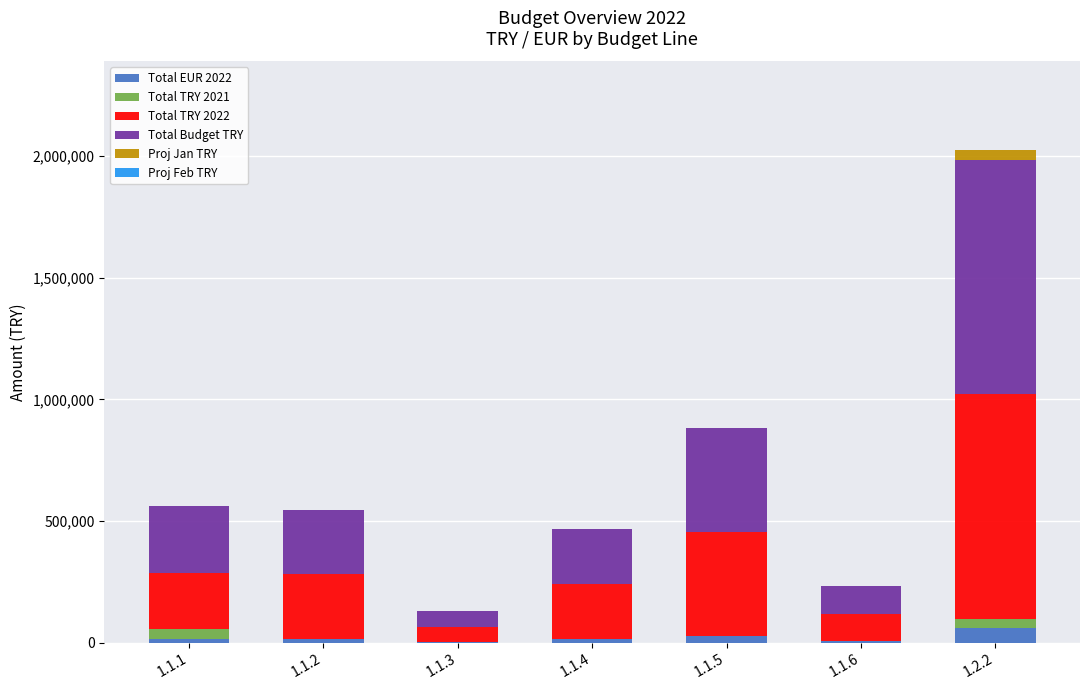

At which category is the sum across all series the highest?

1.2.2